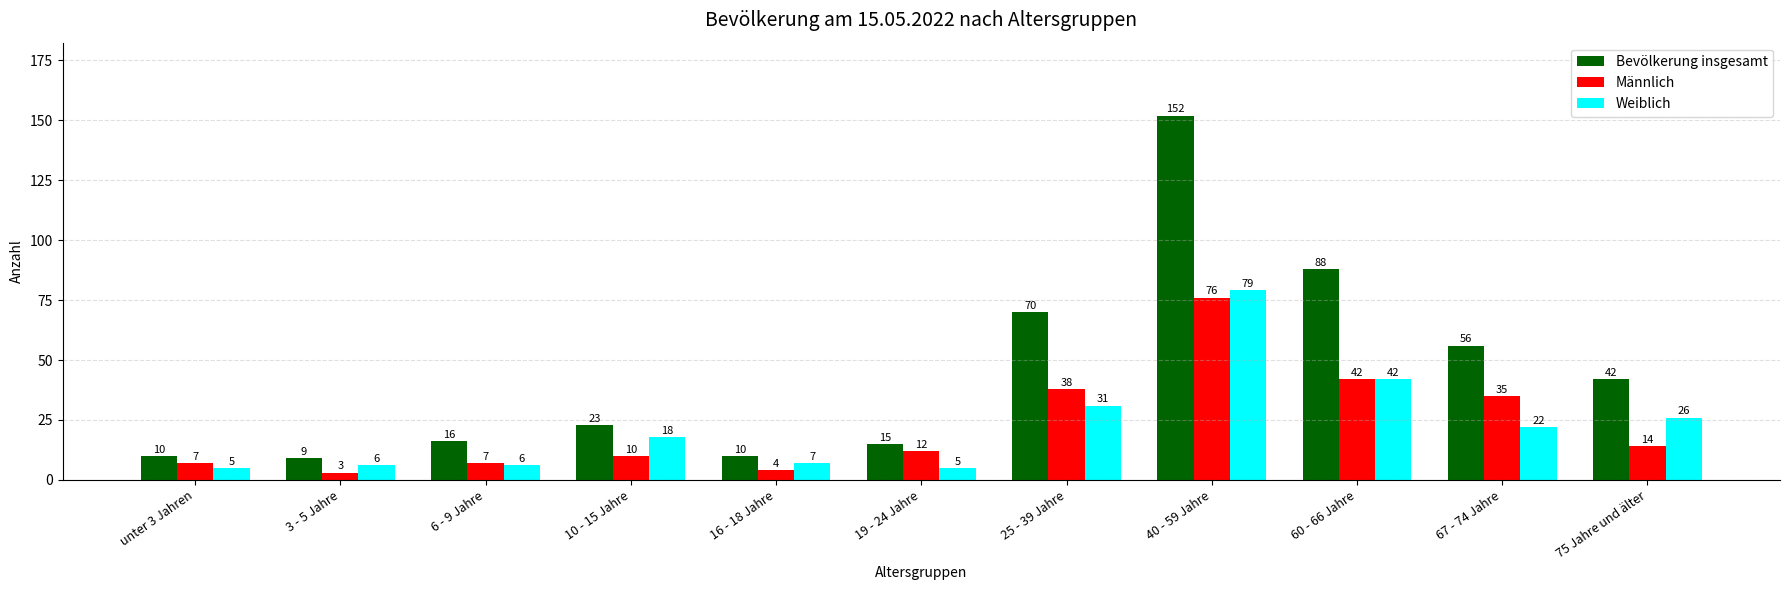

Rank the series at 67 - 74 Jahre from highest to lowest value.

Bevölkerung insgesamt, Männlich, Weiblich